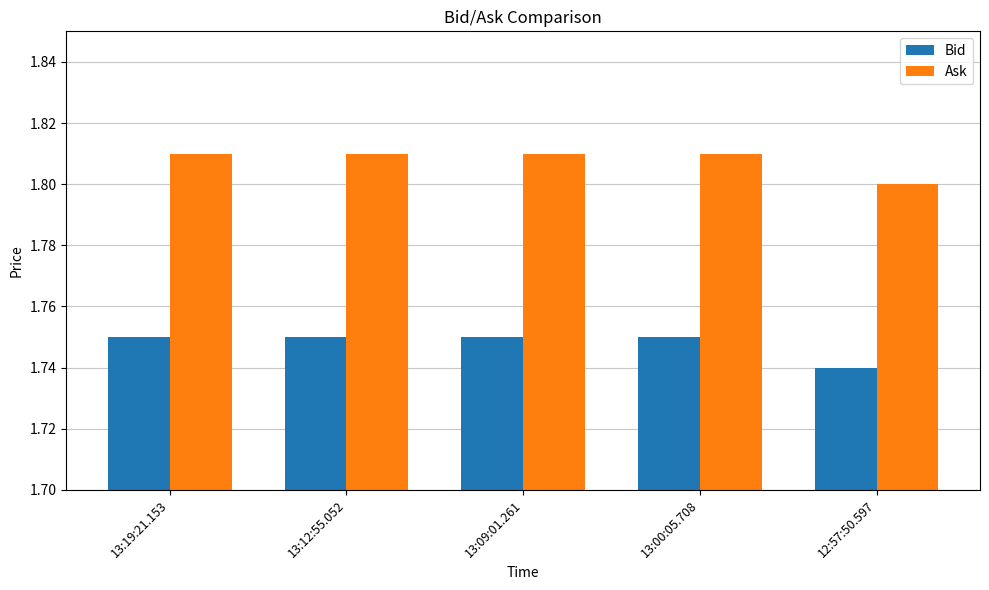

What is the label of the 2nd bar from the left?

13:12:55.052